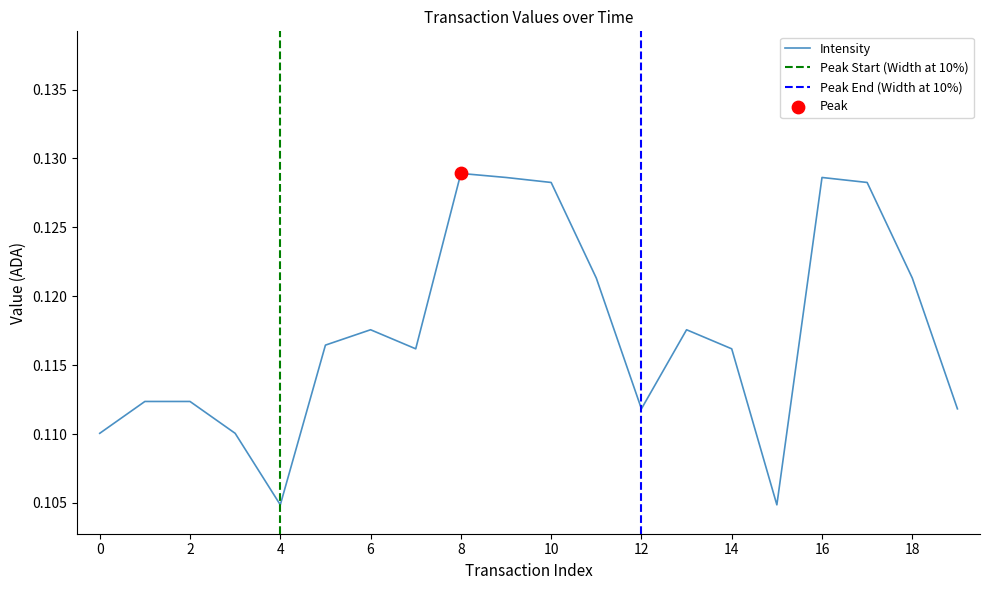

Which has a higher value, 17 or 2?

17